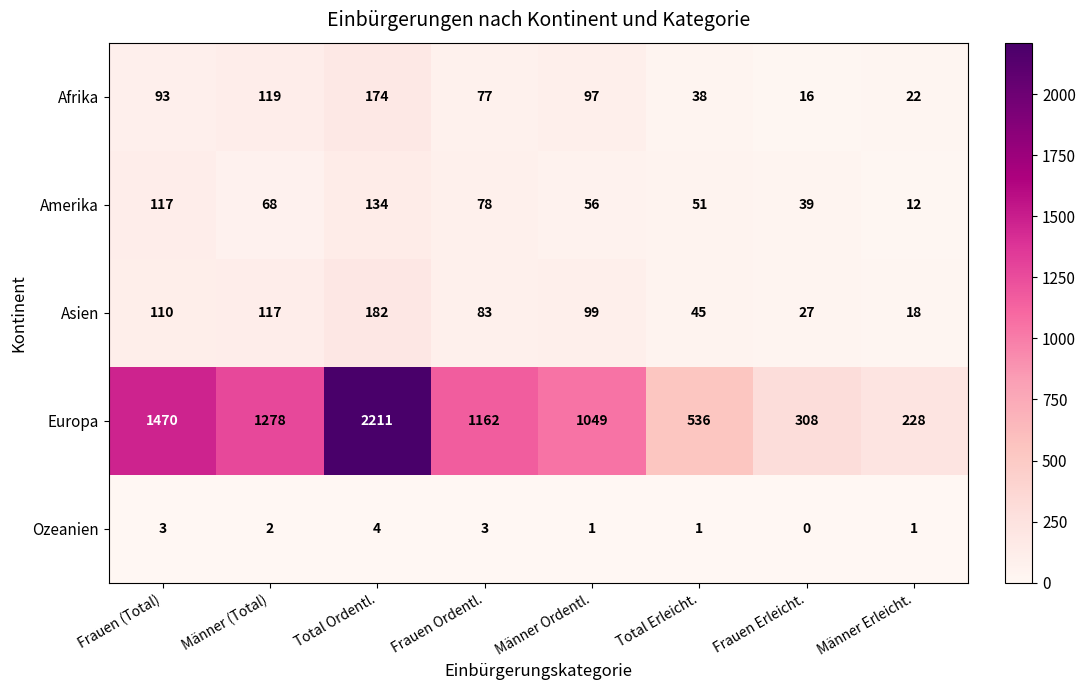

At which label is Ozeanien closest to 2?

Männer (Total)